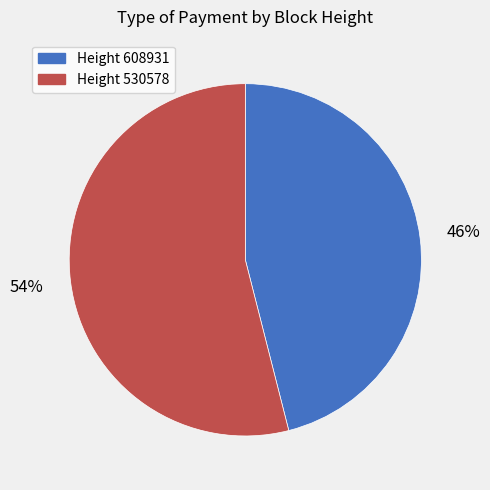

To the nearest percent, what is the average slice percentage?

50%